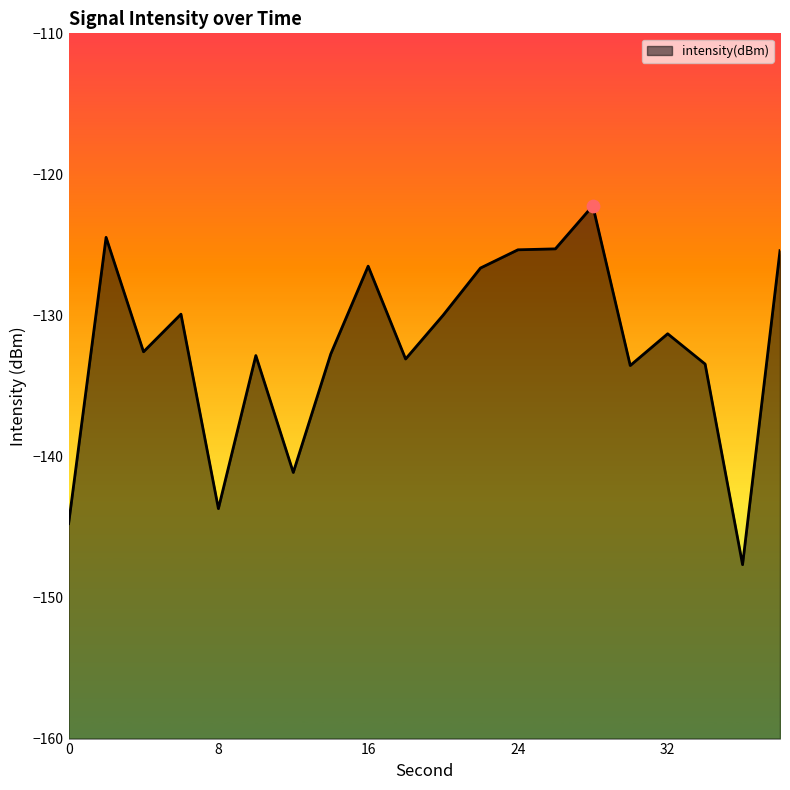

What is the change in value from 16 to 20?

-3.5